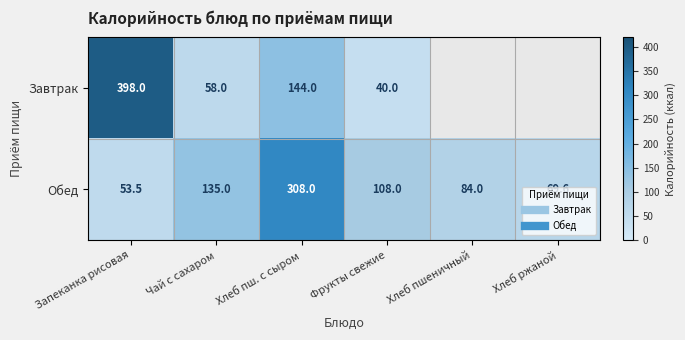

Rank the series by their average value, from lowest to highest.

Завтрак, Обед